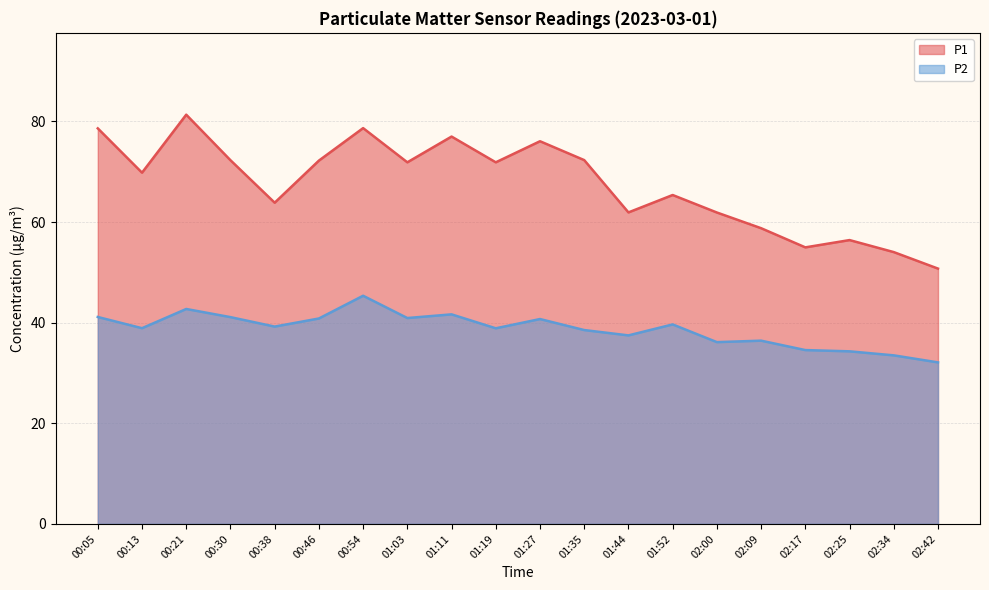

True or false: P1 and P2 intersect in this chart.

False